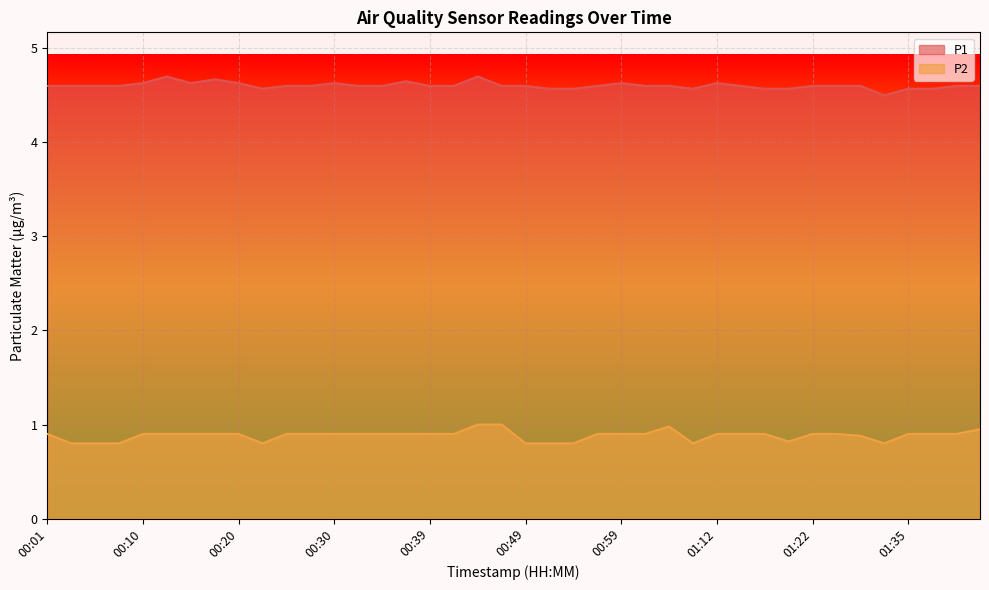

What is the total value across all series at 01:04?

5.6